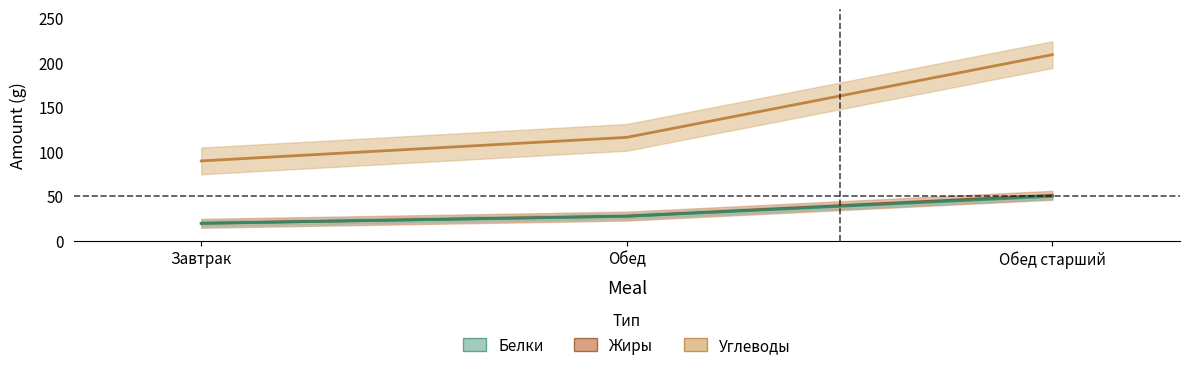

Which series changed the most between Завтрак and Обед?

Углеводы